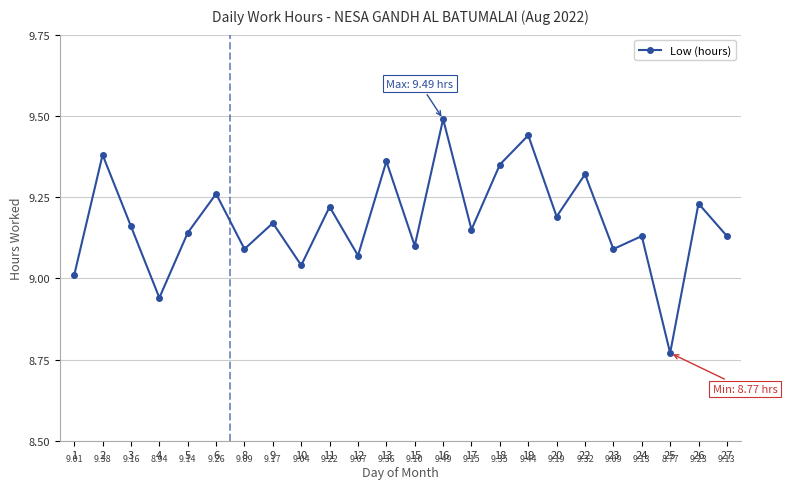

Is this an area chart (filled region under the line)?

No